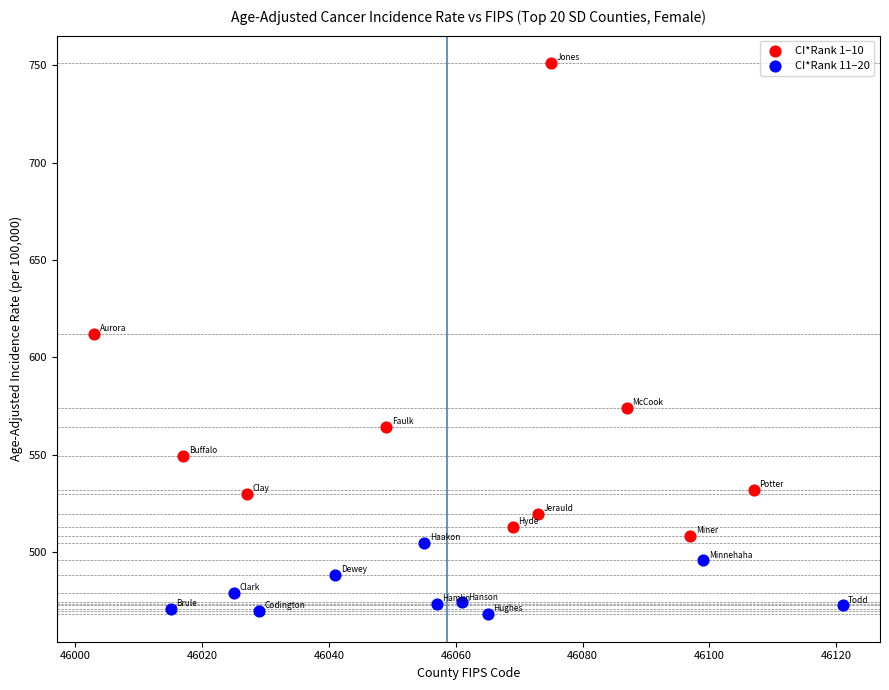

Which series contains the highest Y value?

CI*Rank 1–10